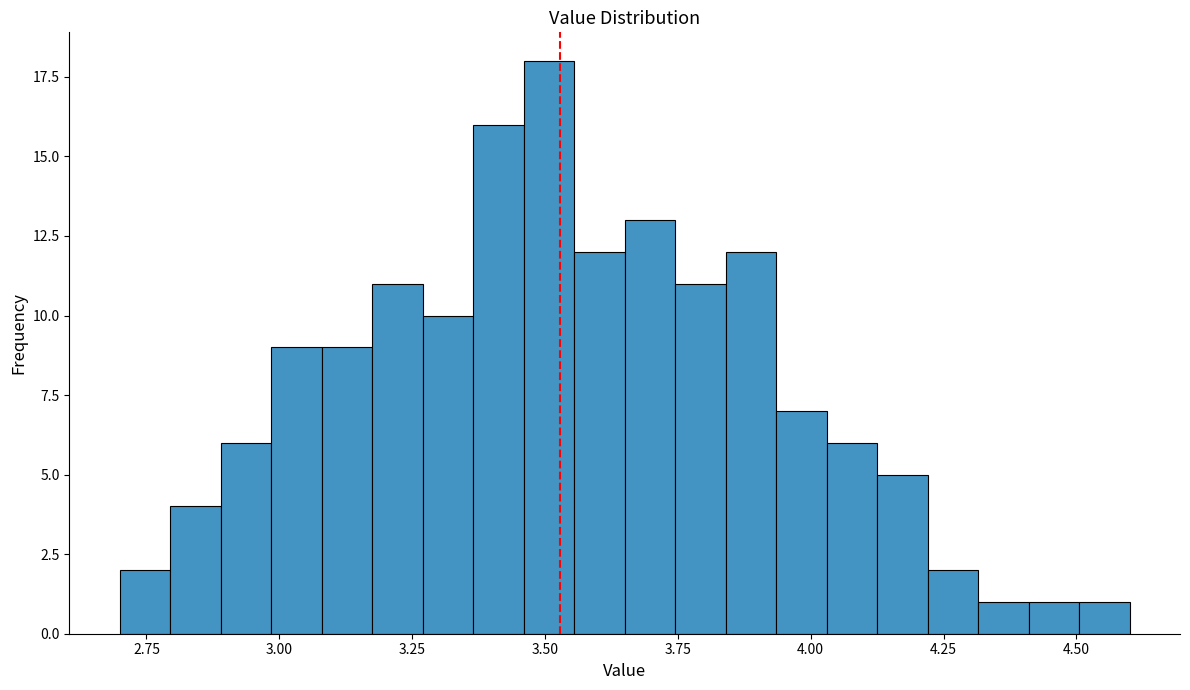

Around what value on the x-axis is the tallest bar? Give the approximate position of its centre, as read against the axis.

3.50